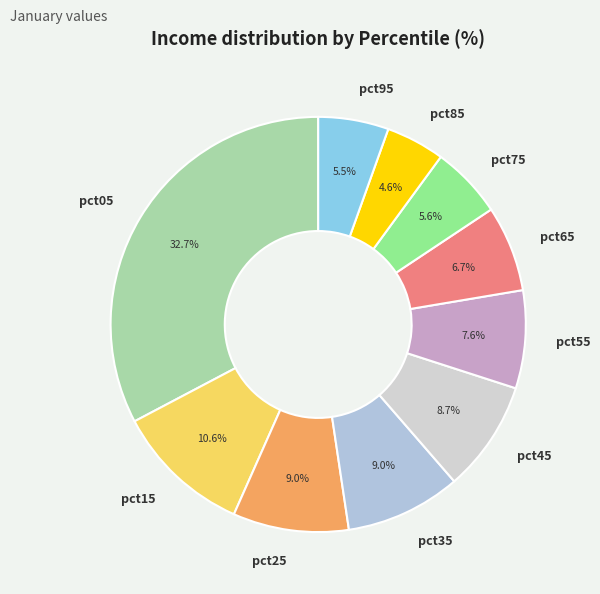

What percentage is the pct05 slice, to the nearest percent?

33%